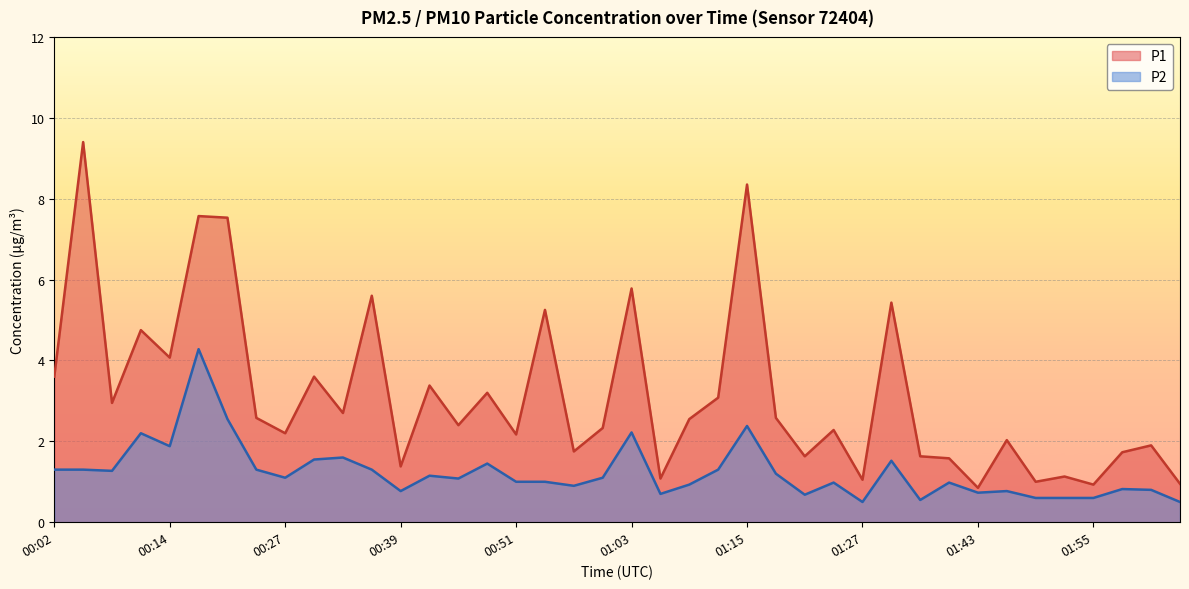

The value of P1 at 00:54 is 7.3. True or false?

False